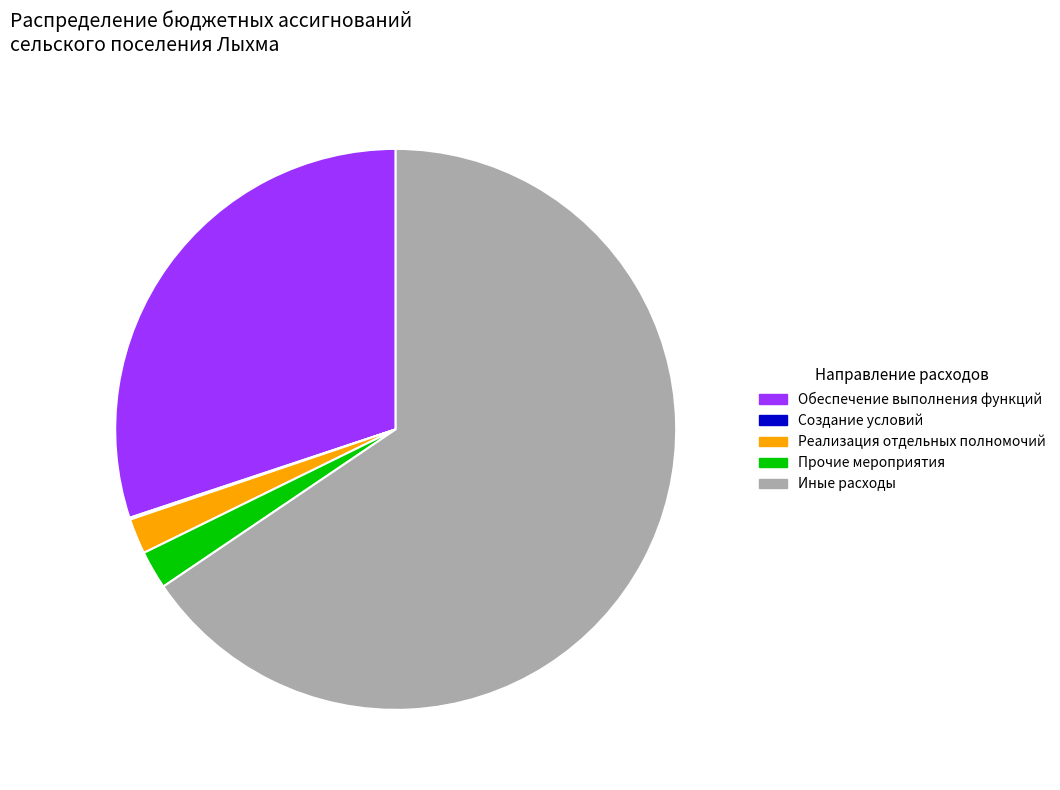

Combined, do Прочие мероприятия and Реализация отдельных полномочий account for over 50%?

No